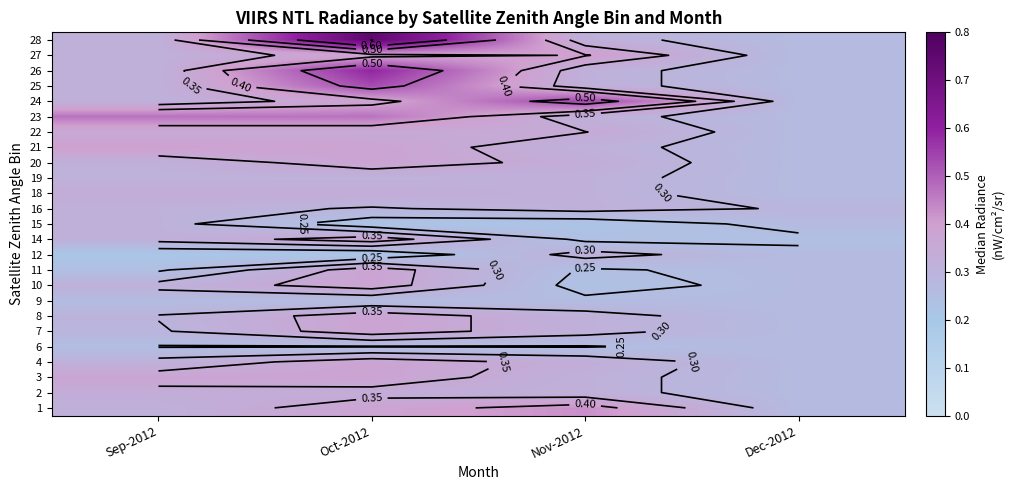

Is it true that 12 equals 0.1 at Nov-2012?

False